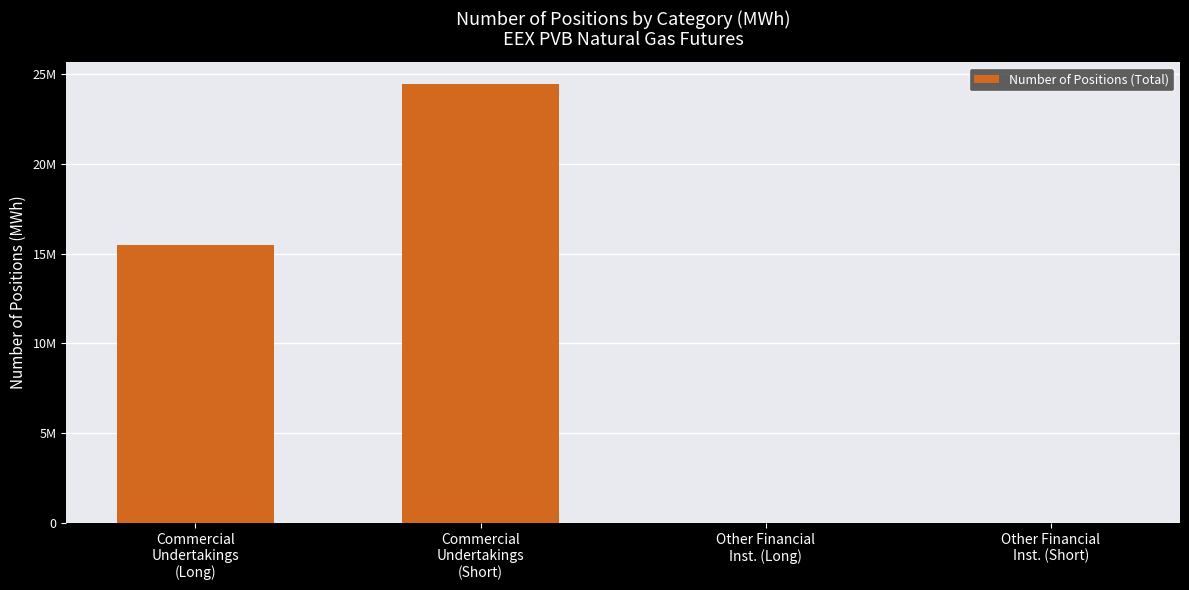

Does the chart contain stacked bars?

No